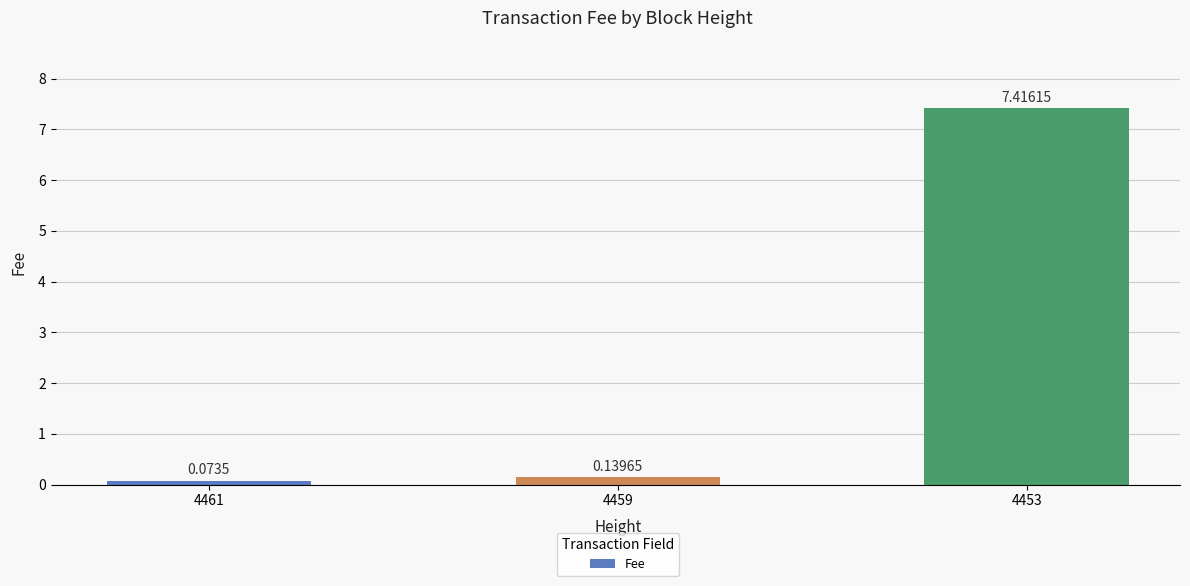

What is the sum of the values at 4459 and 4453?

7.6